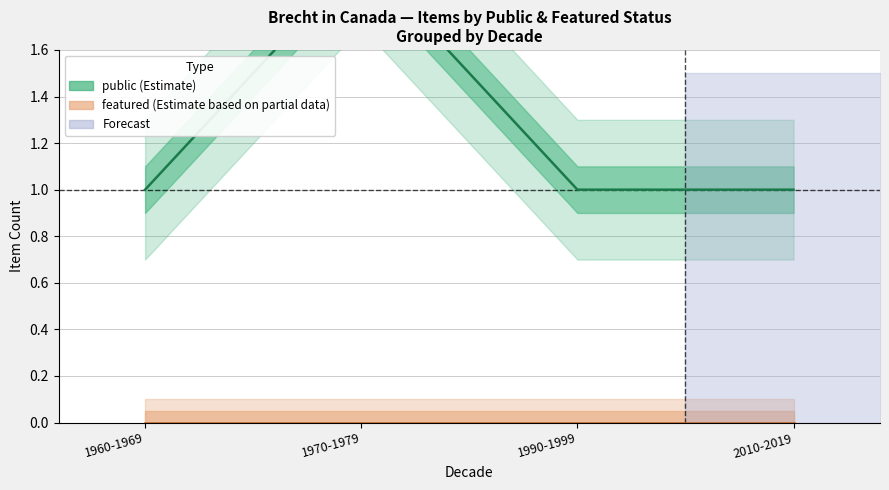

Rank the series by their maximum value, from lowest to highest.

featured, public